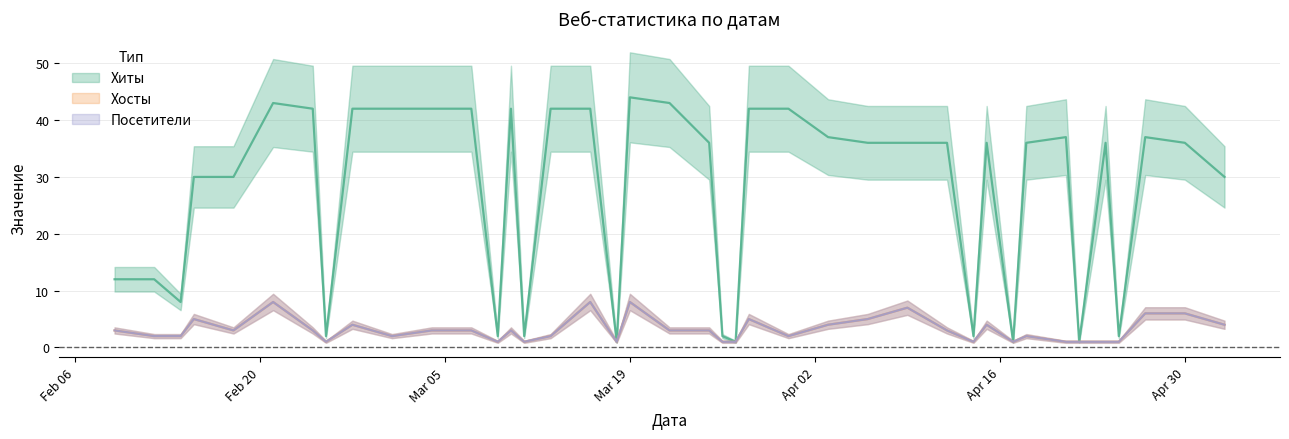

True or false: Хиты has more than 1 points higher than both neighbors.

True